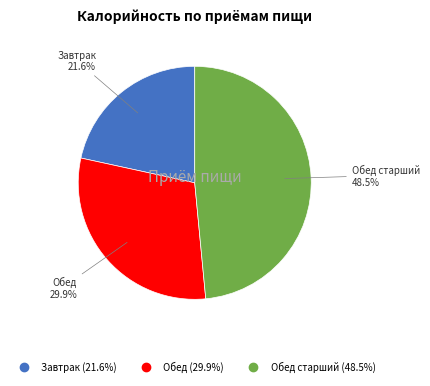

Is there any slice that represents more than half of the pie?

No